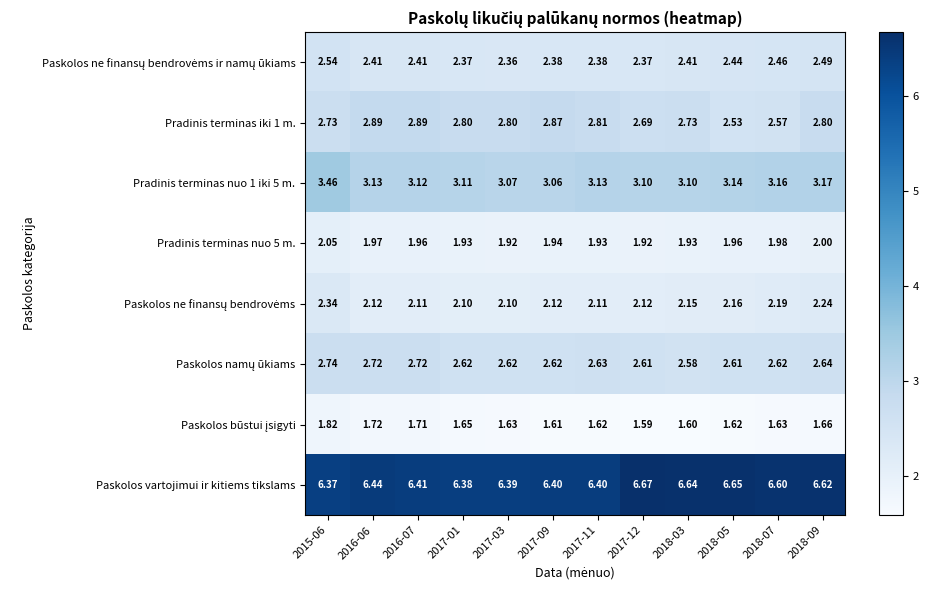

Which series changed the most between 2016-07 and 2018-07?

Pradinis terminas iki 1 m.